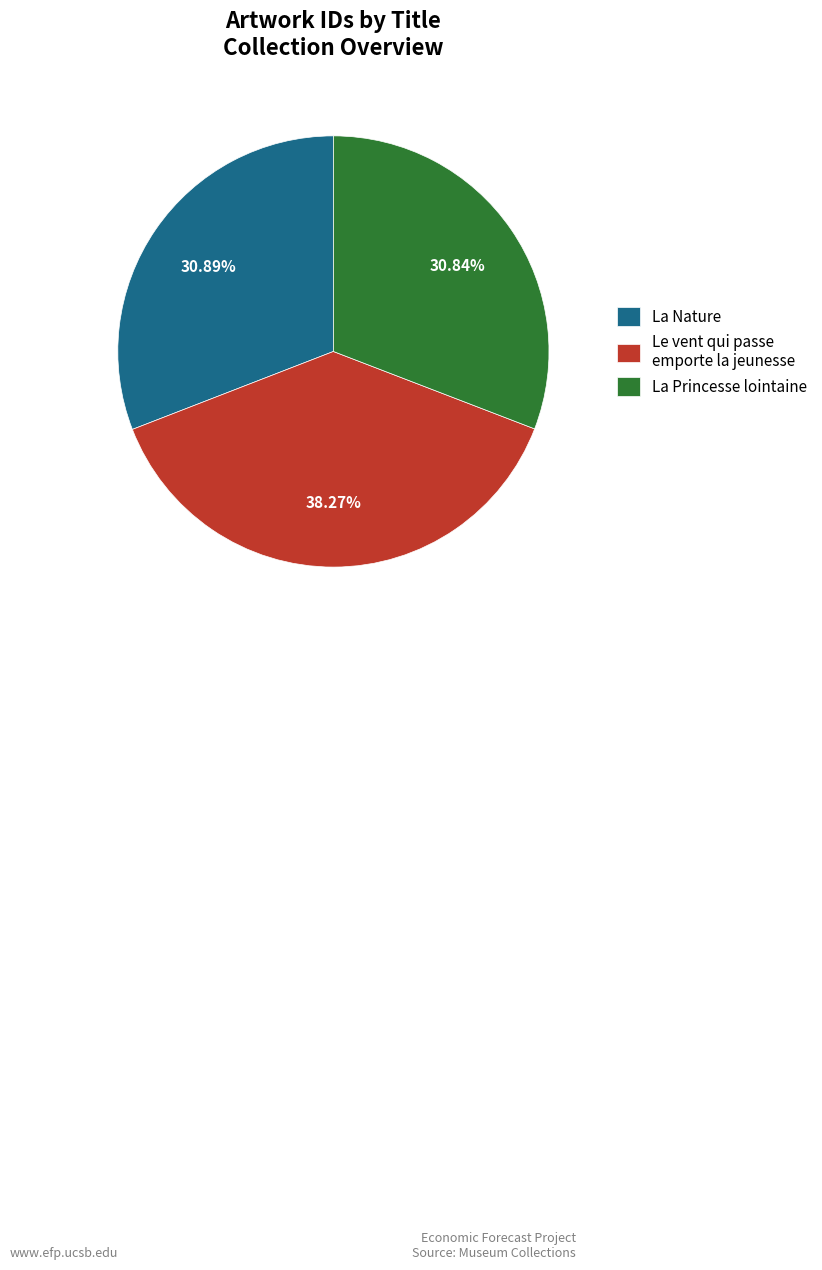

What percentage is the La Nature slice, to the nearest percent?

31%